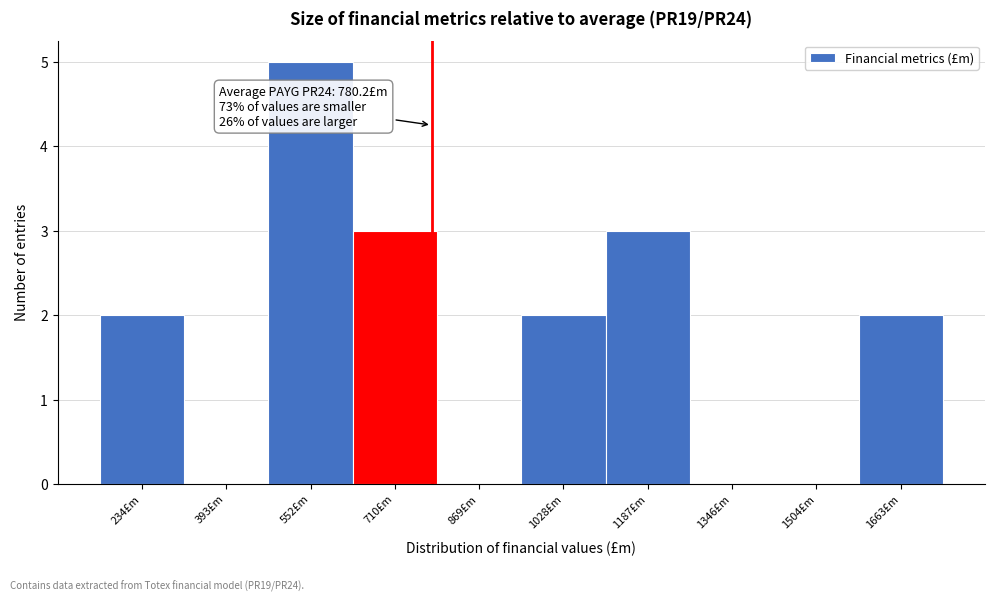

Which range on the x-axis has the tallest bar?

480 to 640